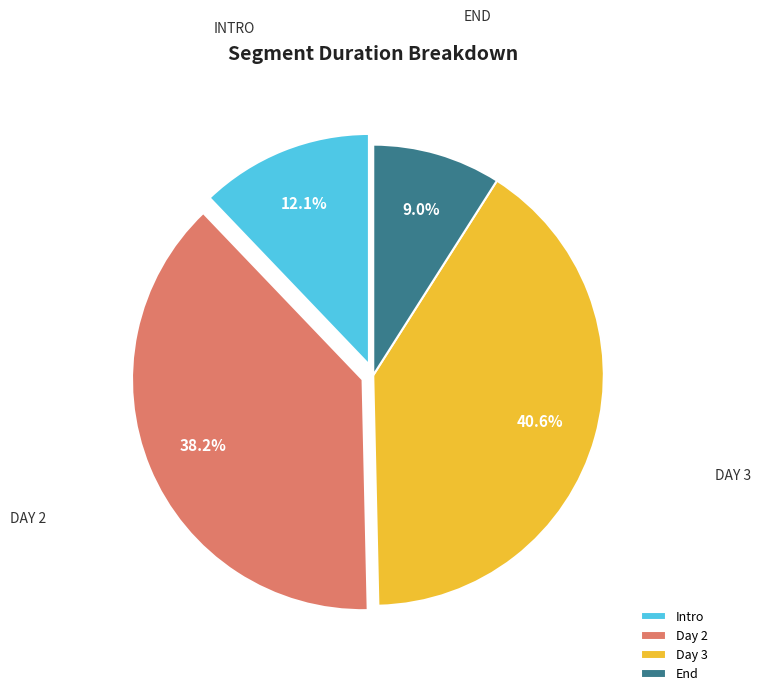

Is there any slice that represents more than half of the pie?

No